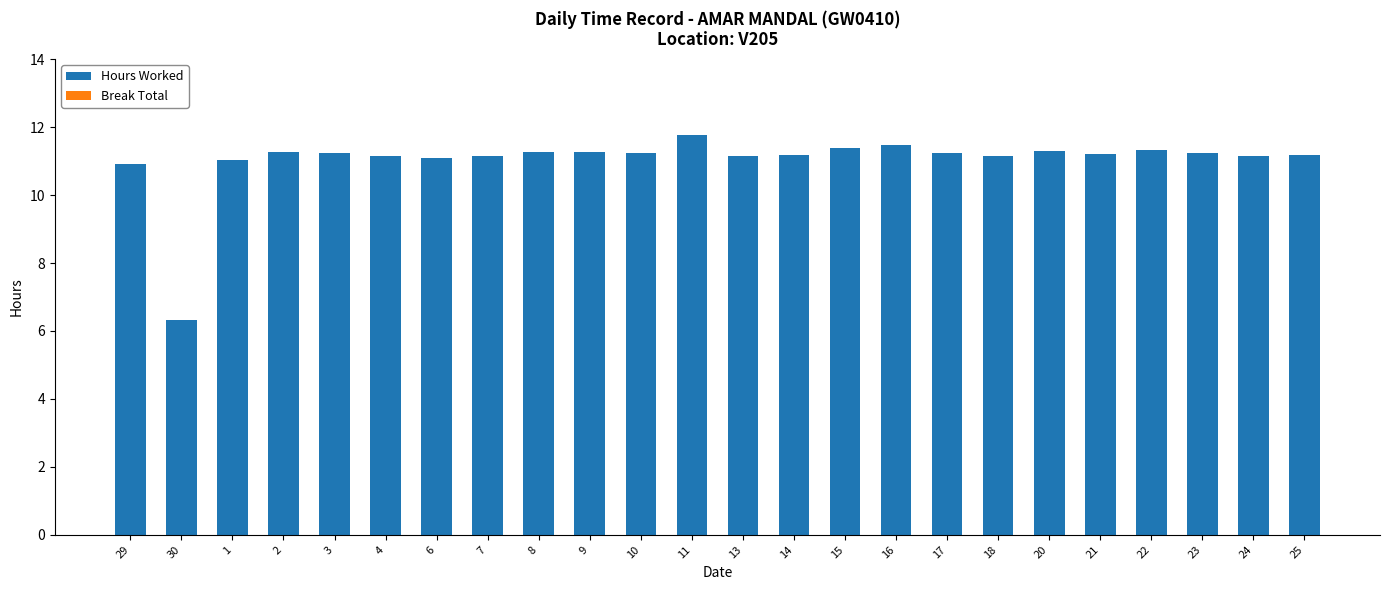

What is the difference between the maximum and minimum values?

5.5